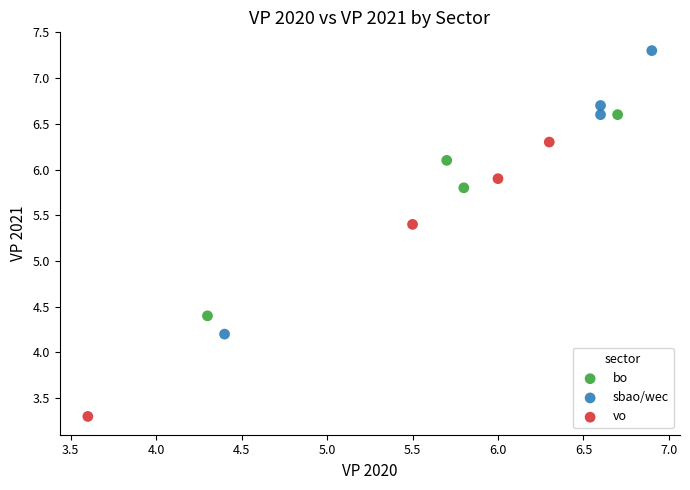

What are all the series names shown in the legend?

bo, sbao/wec, vo